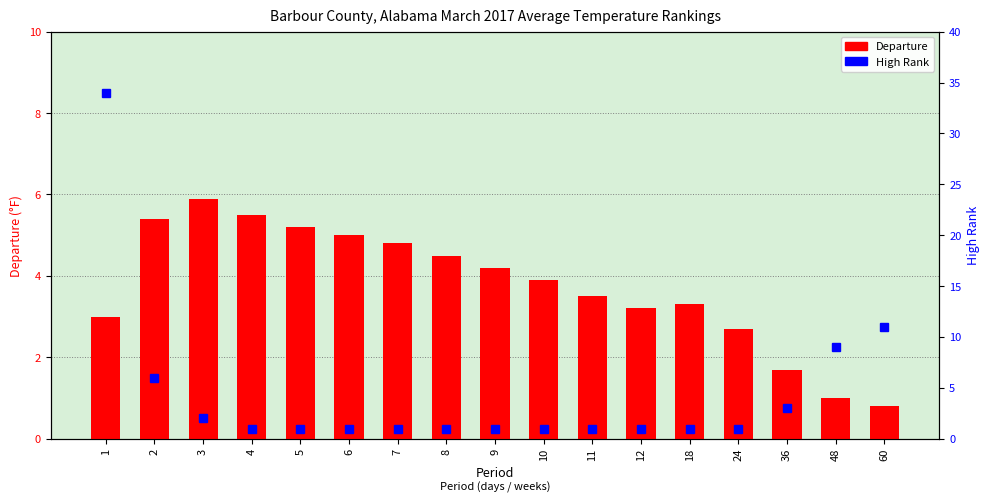

What is the sum of all High Rank values?

76.0